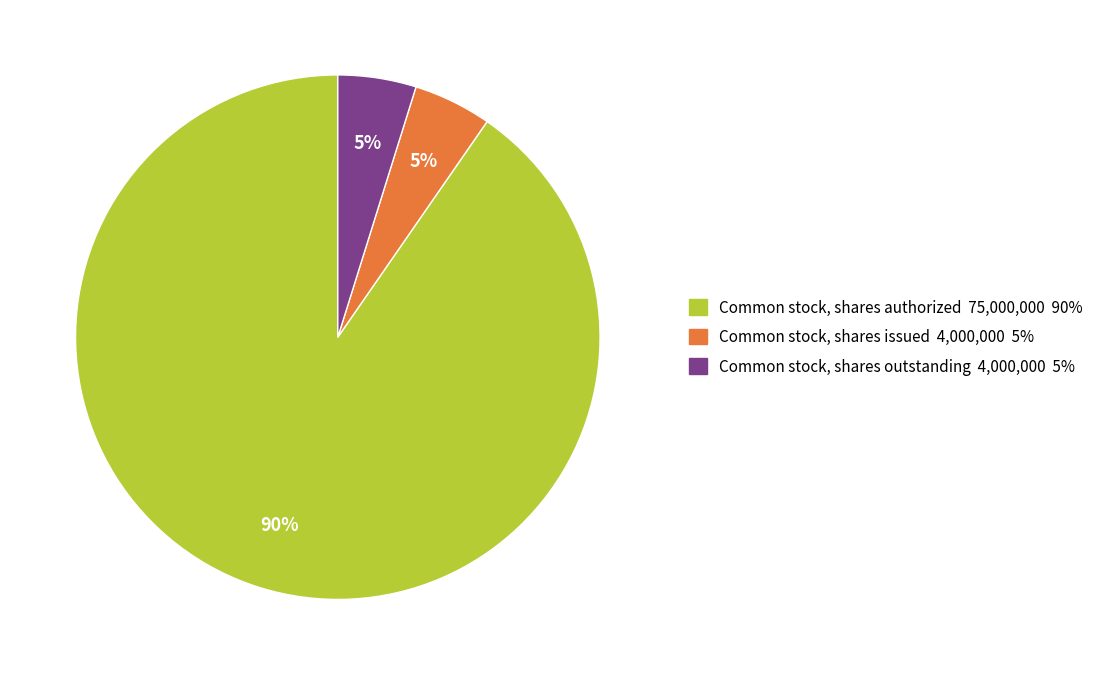

To the nearest percent, what is the average slice percentage?

33%